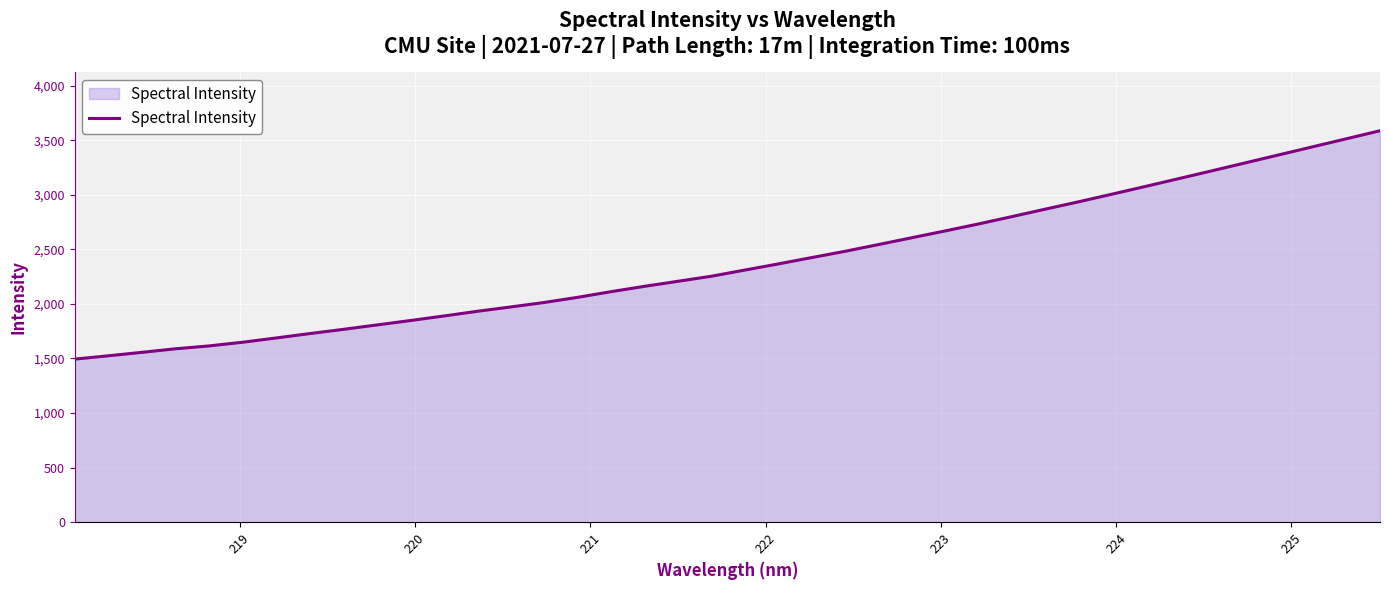

What is the difference between the maximum and minimum values?

2092.8